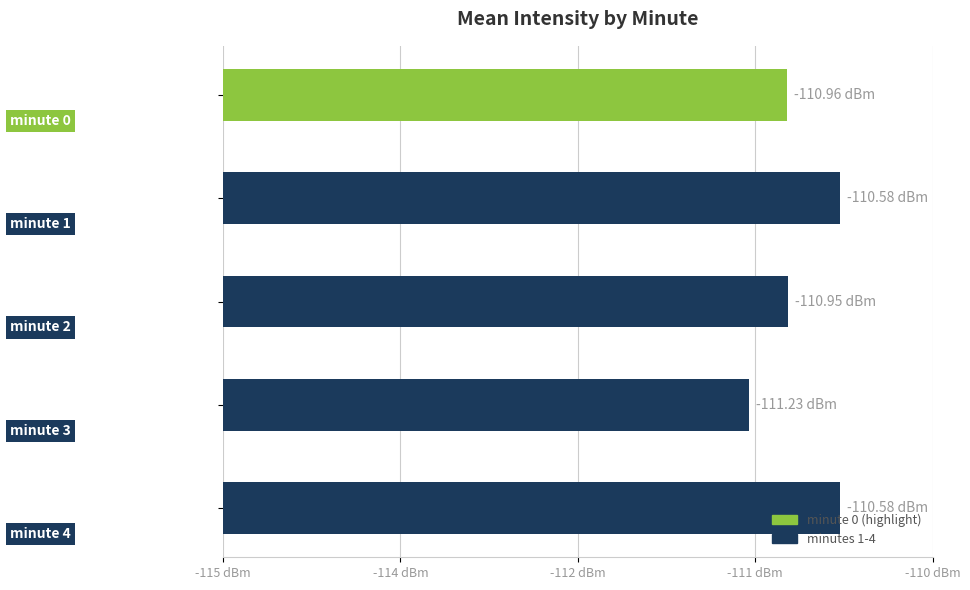

Does the chart contain any negative values?

No